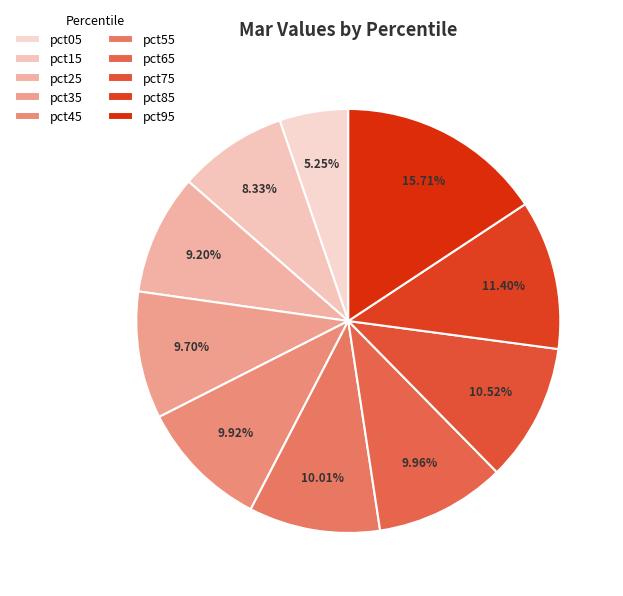

How many slices are in this pie chart?

10